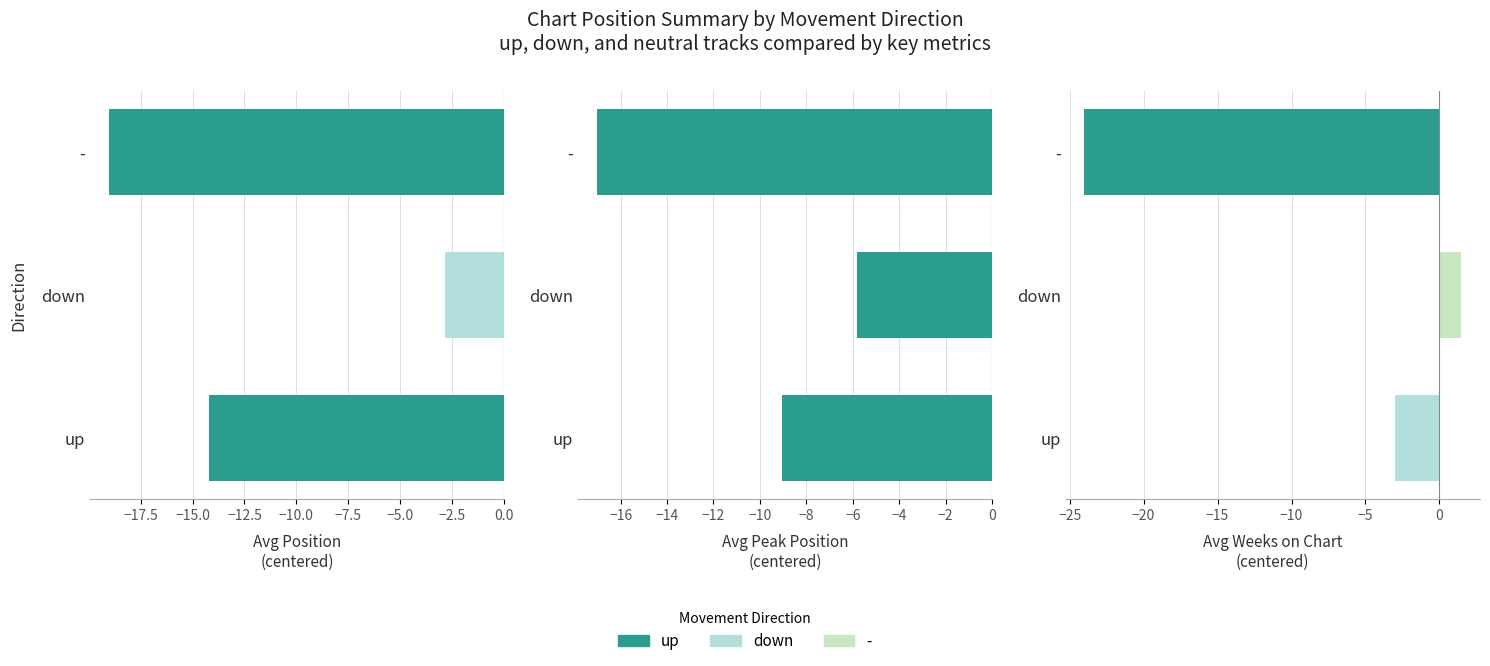

Is it true that Avg Position
(centered) equals -12.6 at -?

False